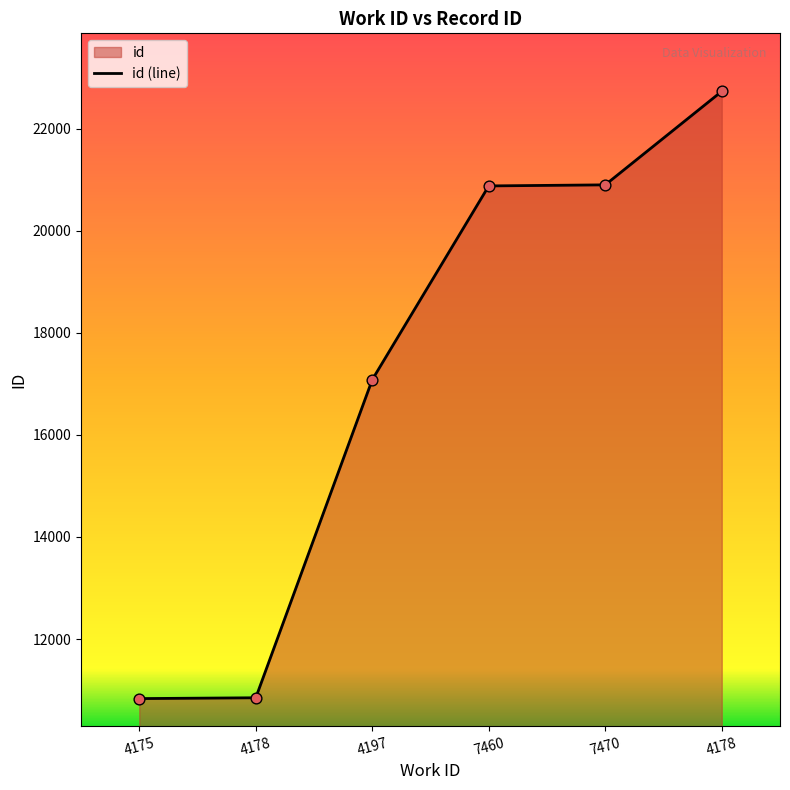

Which has a higher value, 7470 or 7460?

7470